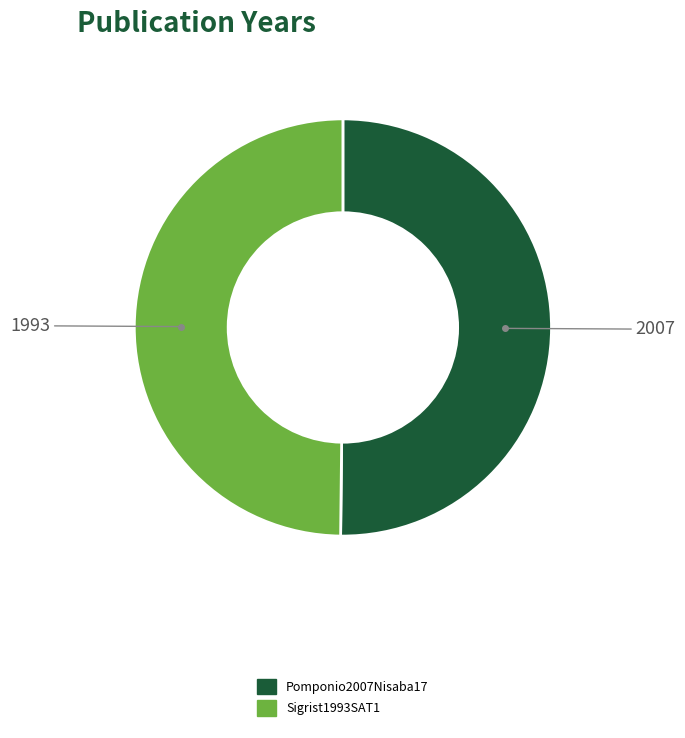

What is the ratio of the value at Sigrist1993SAT1 to the value at Pomponio2007Nisaba17?

1.0